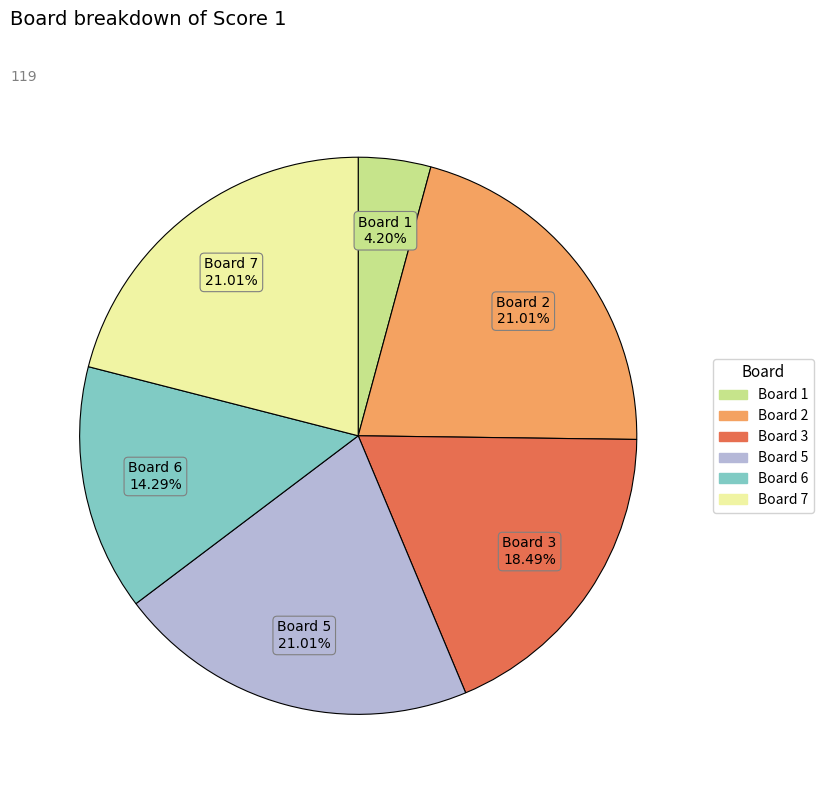

Is there a majority slice in this chart?

No